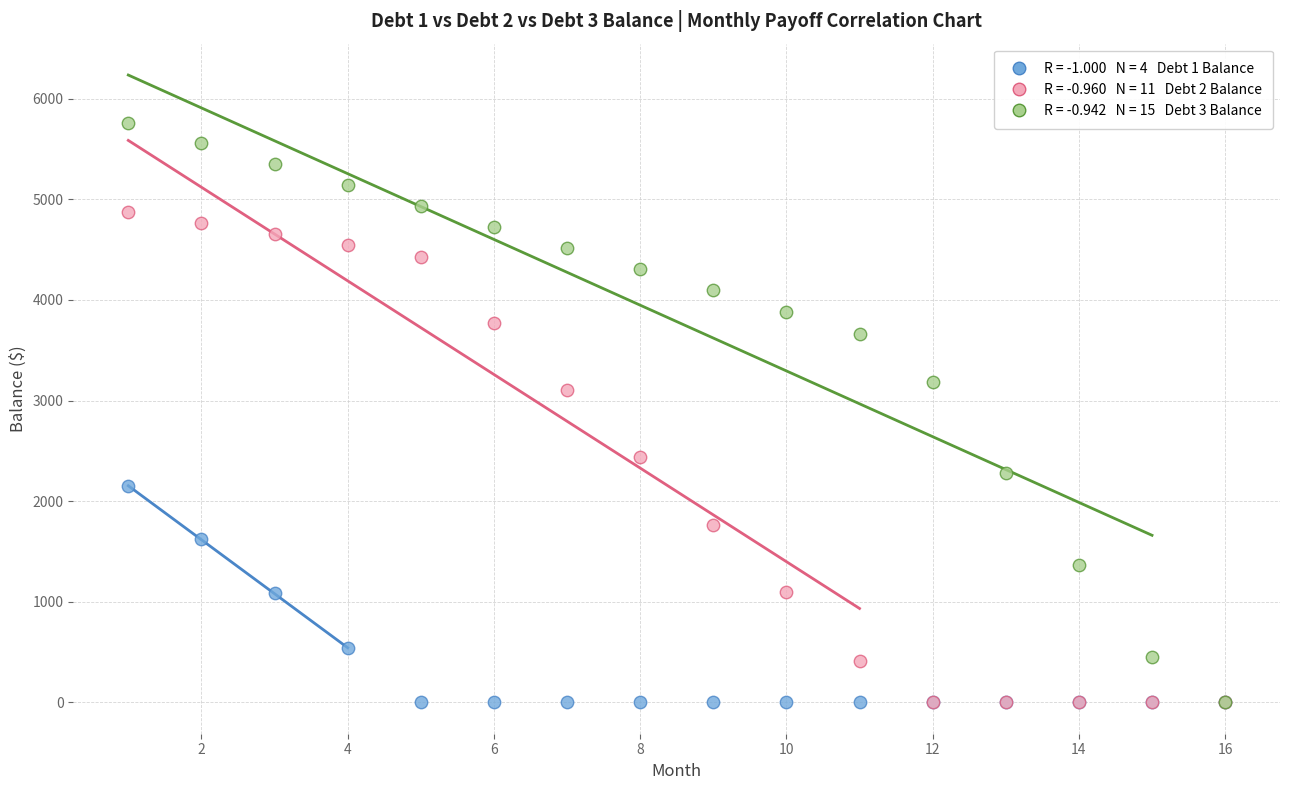

Across all series, what Y value is closest to 2880?

3105.8